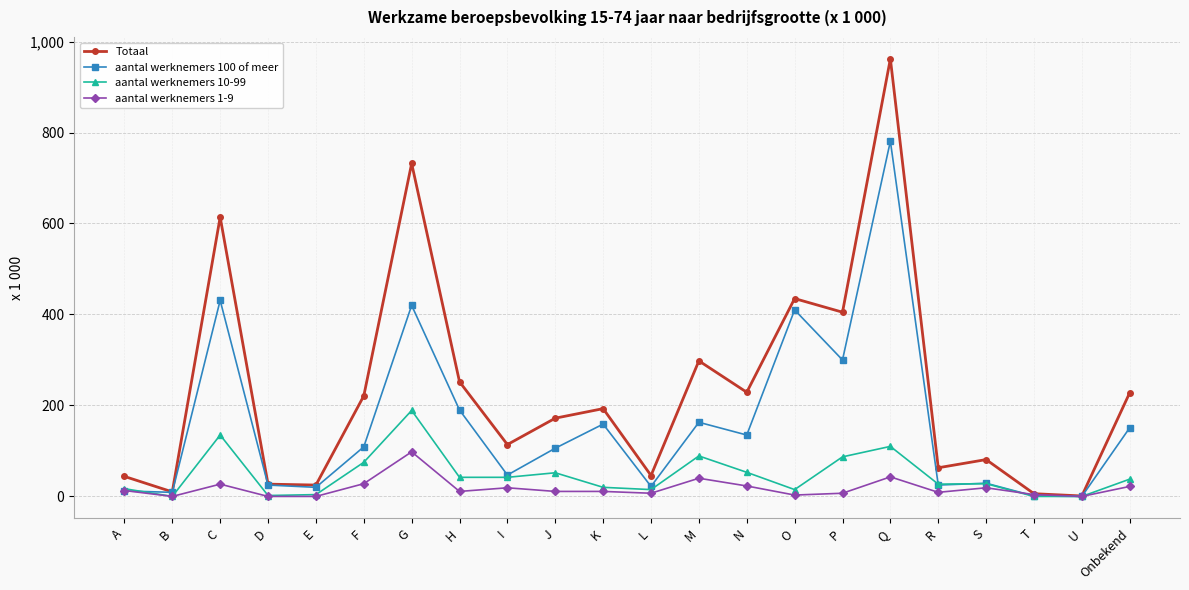

The aantal werknemers 10-99 series shows 120 at F. True or false?

False